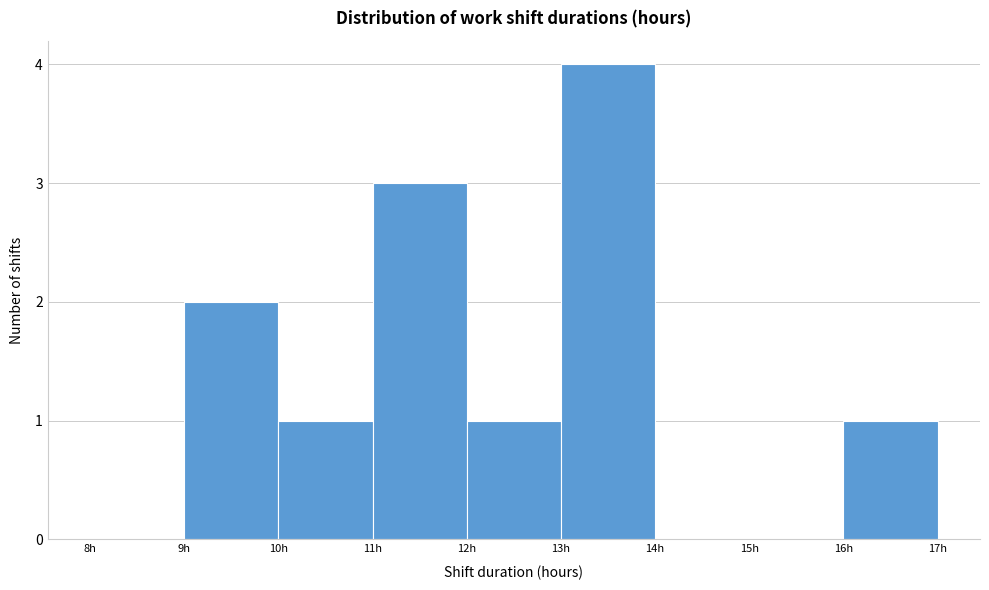

Reading left to right, list every bar in this chart as the range it spans on the x-axis followed by its height. The values are not printed on the chart, so give them approximately, as read against the axis.

8 to 9: 0
9 to 10: 2
10 to 11: 1
11 to 12: 3
12 to 13: 1
13 to 14: 4
14 to 15: 0
15 to 16: 0
16 to 17: 1